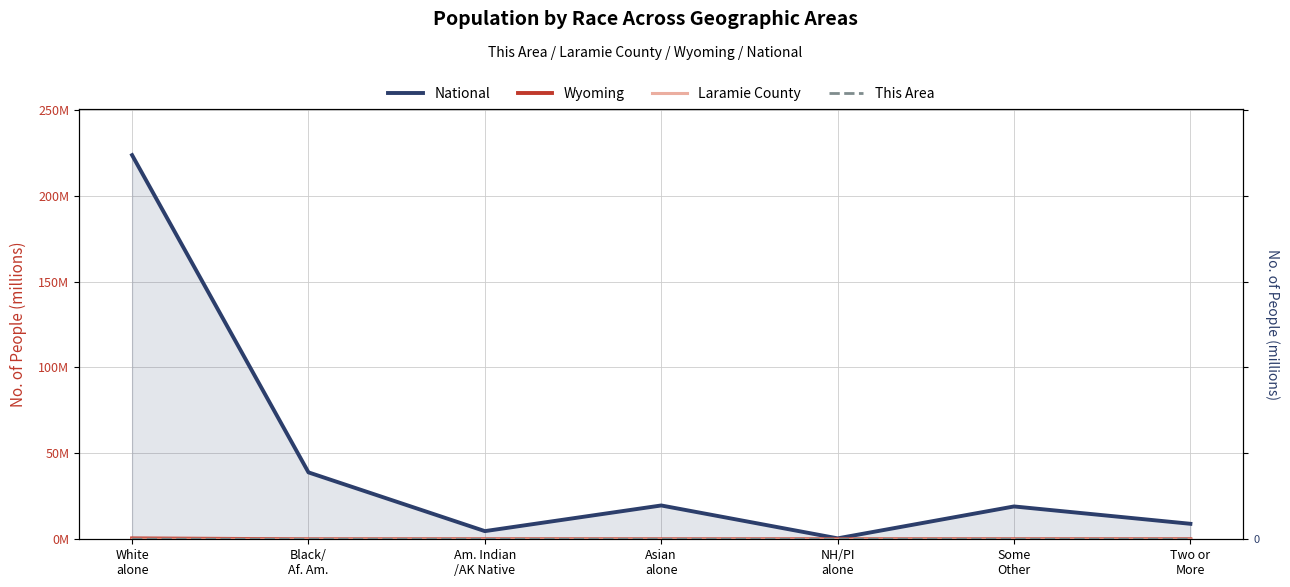

Where is the first local minimum for National?

Am. Indian
/AK Native